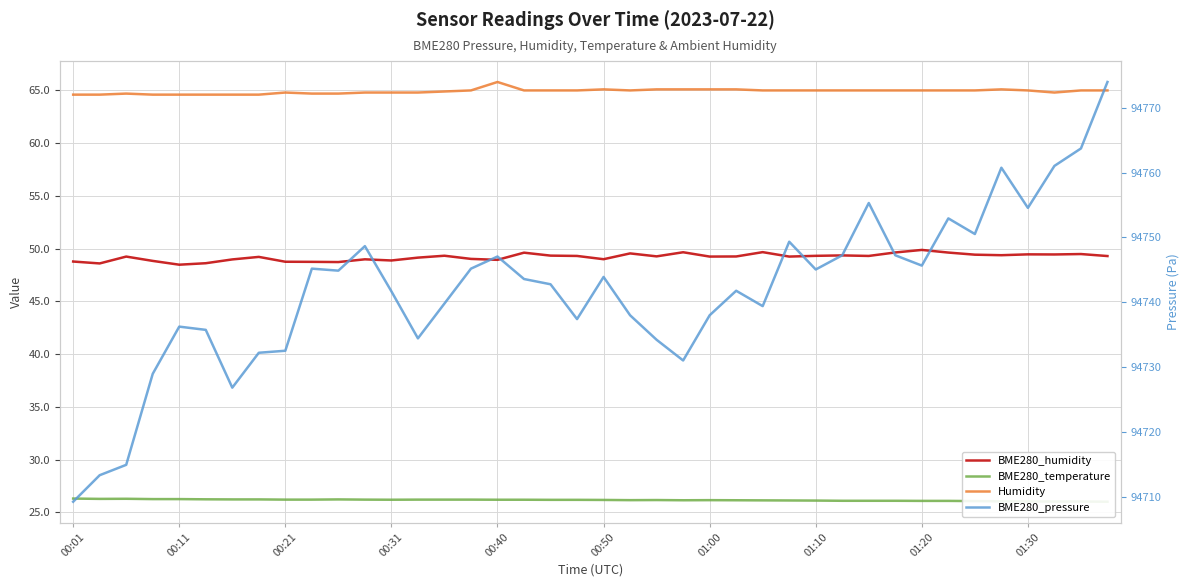

At 17, list the series in order from largest to smallest.

BME280_pressure, Humidity, BME280_humidity, BME280_temperature